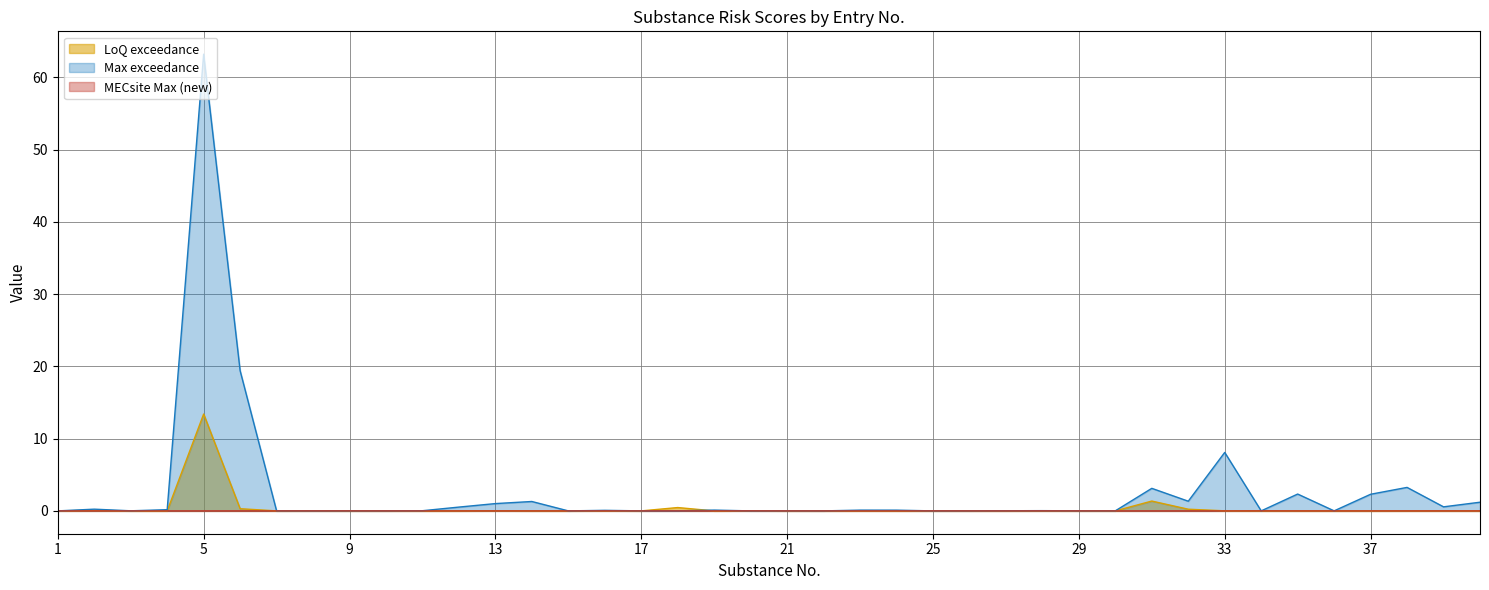

Which label corresponds to the largest value in the chart?

5